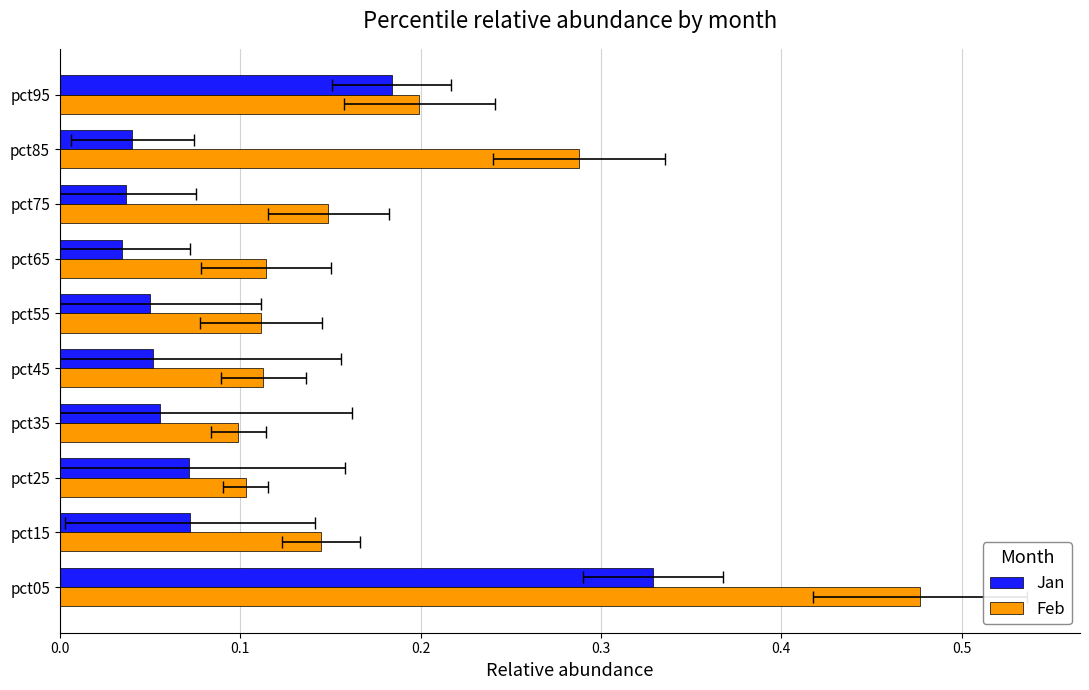

At pct55, list the series in order from smallest to largest.

Jan, Feb